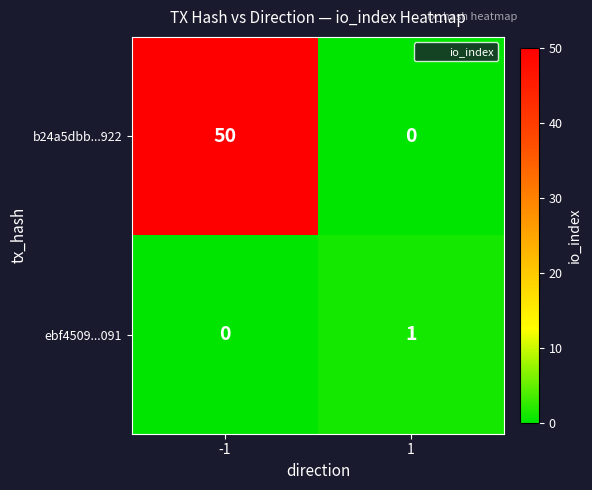

What is the difference between the b24a5dbb...922 values at 1 and -1?

50